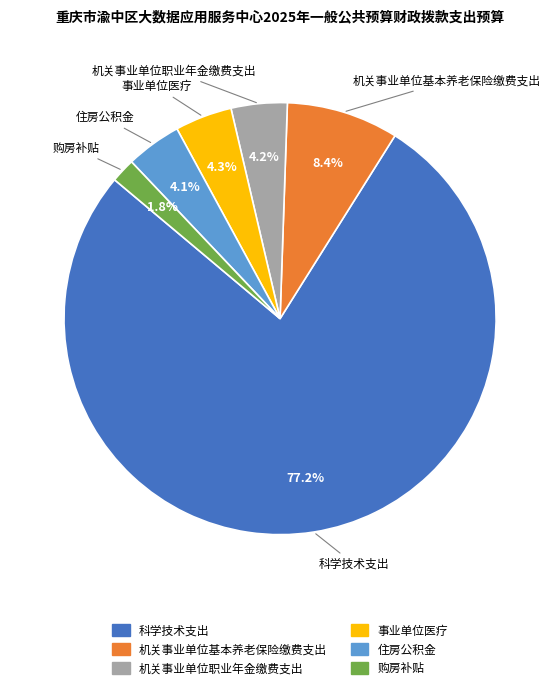

Which category has the biggest portion of the pie?

科学技术支出